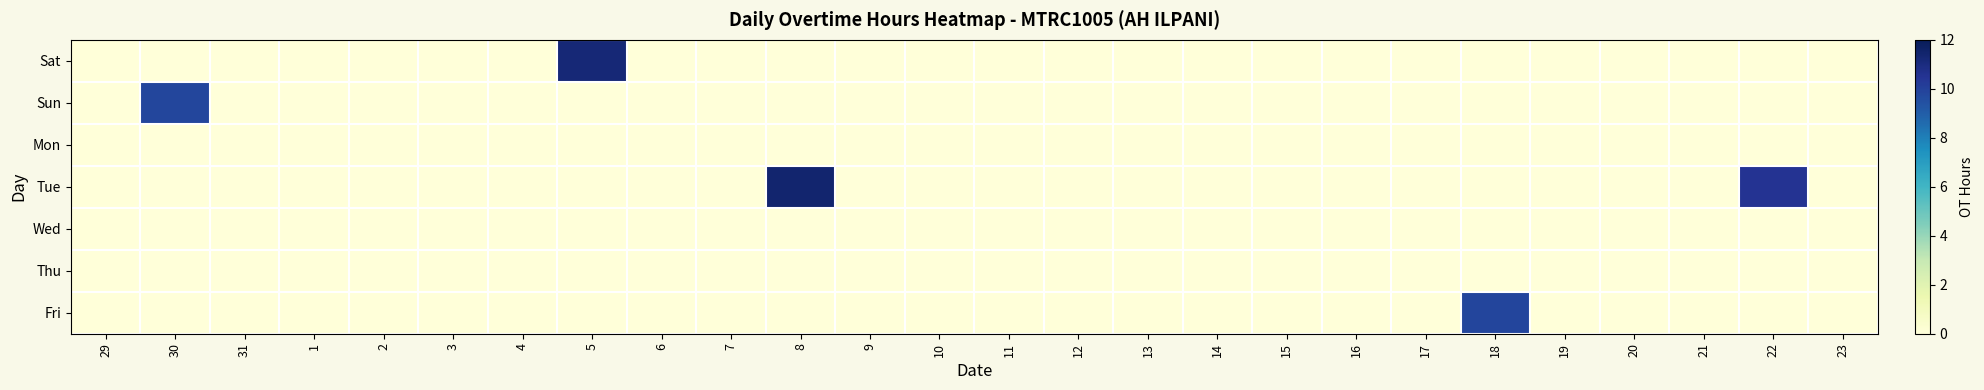

List the series in order of their peak value, highest first.

Tue, Sat, Fri, Sun, Mon, Wed, Thu